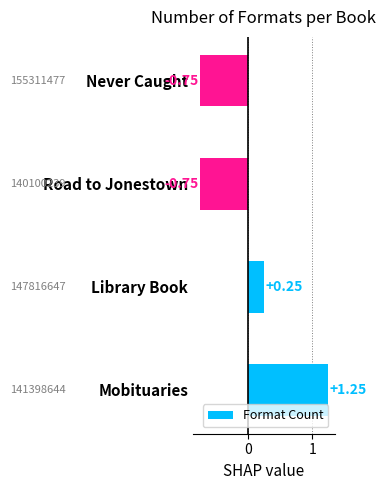

At which category does the chart reach its peak across all series?

Mobituaries